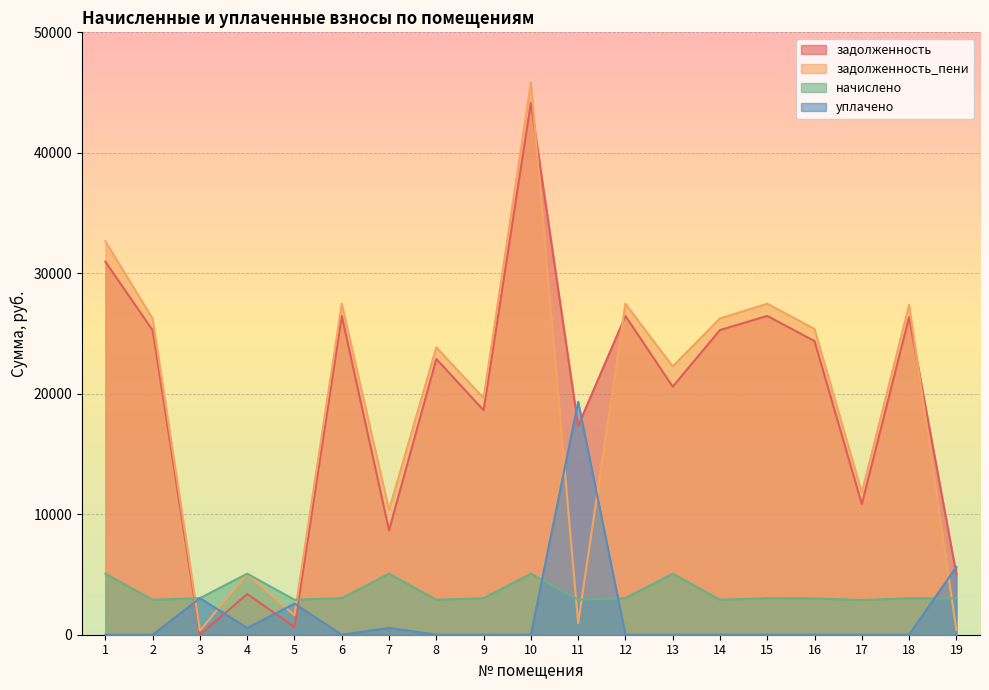

Reading left to right, list all the values displayed in this chart.

задолженность: 30960.4	25265.0	0.0	3377.4	644.8	26462.7	8663.1	22890.7	18631.3	44150.6	17340.0	26462.7	20589.5	25290.0	26462.7	24374.9	10843.0	26360.8	5011.2
задолженность_пени: 32649.1	26232.2	337.4	5066.1	1612.0	27474.8	10351.8	23857.9	19643.3	45839.3	967.2	27474.8	22278.2	26257.2	27474.8	25379.2	11800.4	27369.0	381.1
начислено: 5066.1	2901.6	3036.2	5066.1	2901.6	3036.2	5066.1	2901.6	3036.2	5066.1	2901.6	3036.2	5066.1	2901.6	3036.2	3012.8	2872.3	3024.4	3012.8
уплачено: 0.0	0.0	3036.2	562.9	2579.2	0.0	562.9	0.0	0.0	5.0	19340.0	0.0	0.0	0.0	0.0	0.0	0.0	0.0	5634.3